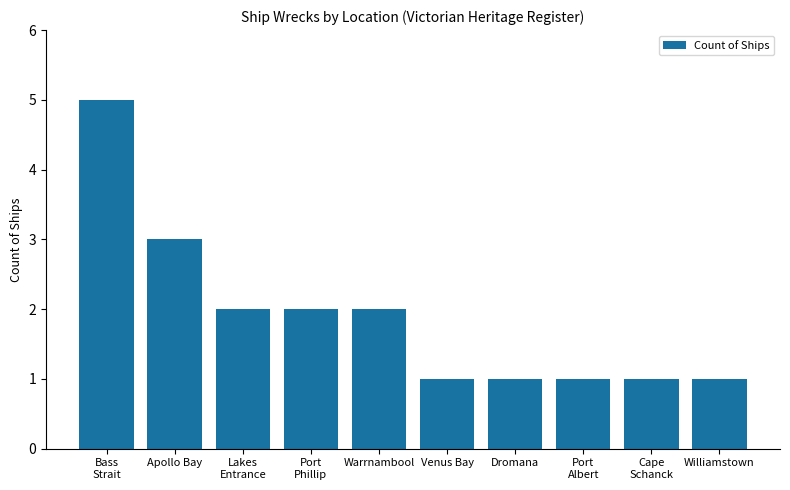

The value at Port
Phillip is 2. True or false?

True